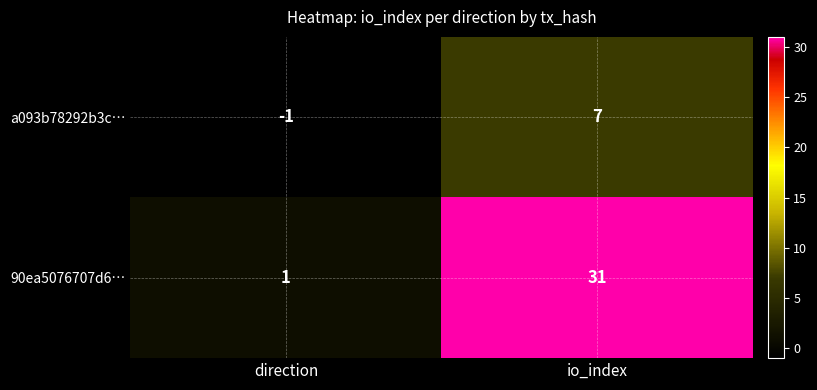

Is the value of a093b78292b3c… at direction greater than the value of 90ea5076707d6… at io_index?

No